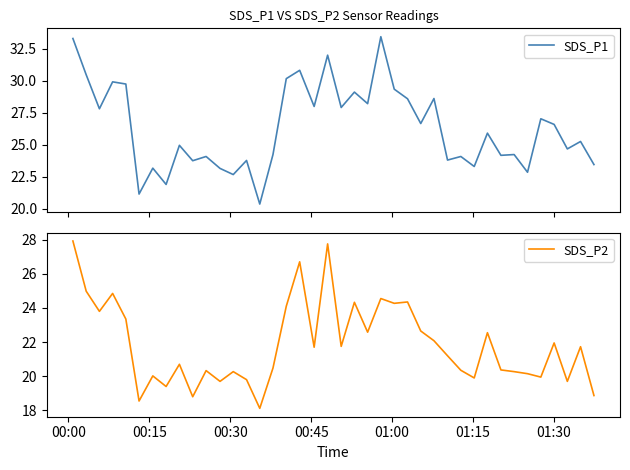

How many distinct data groups are displayed?

2